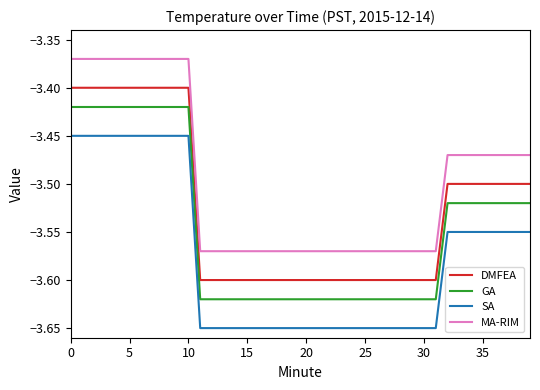

True or false: DMFEA and MA-RIM cross at least once.

False